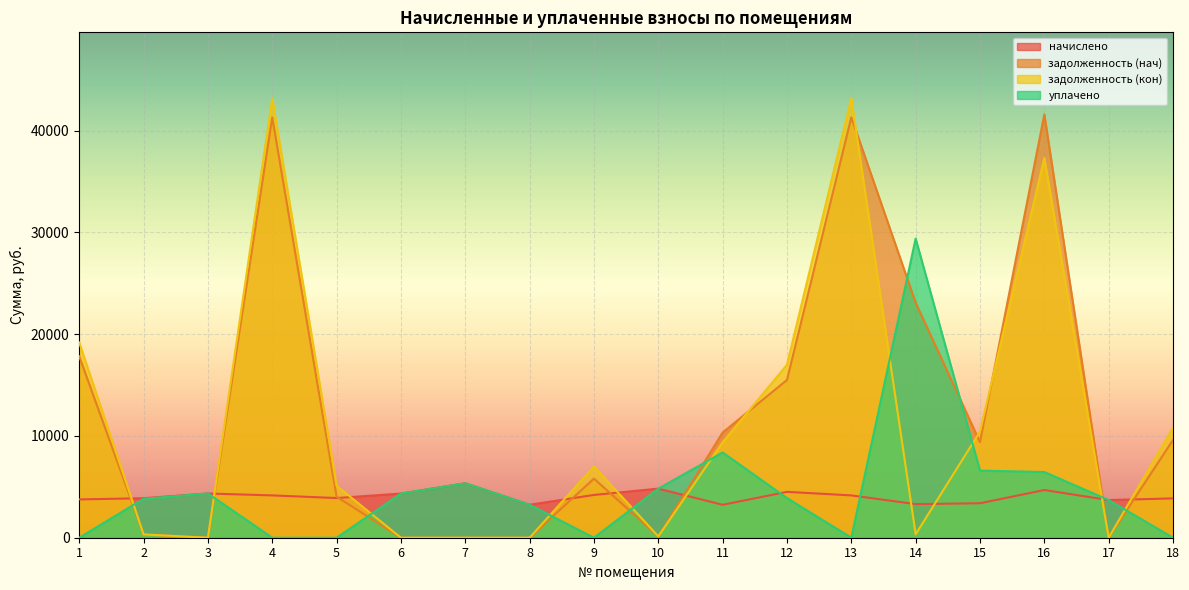

The начислено series shows 4347.6 at 3. True or false?

True